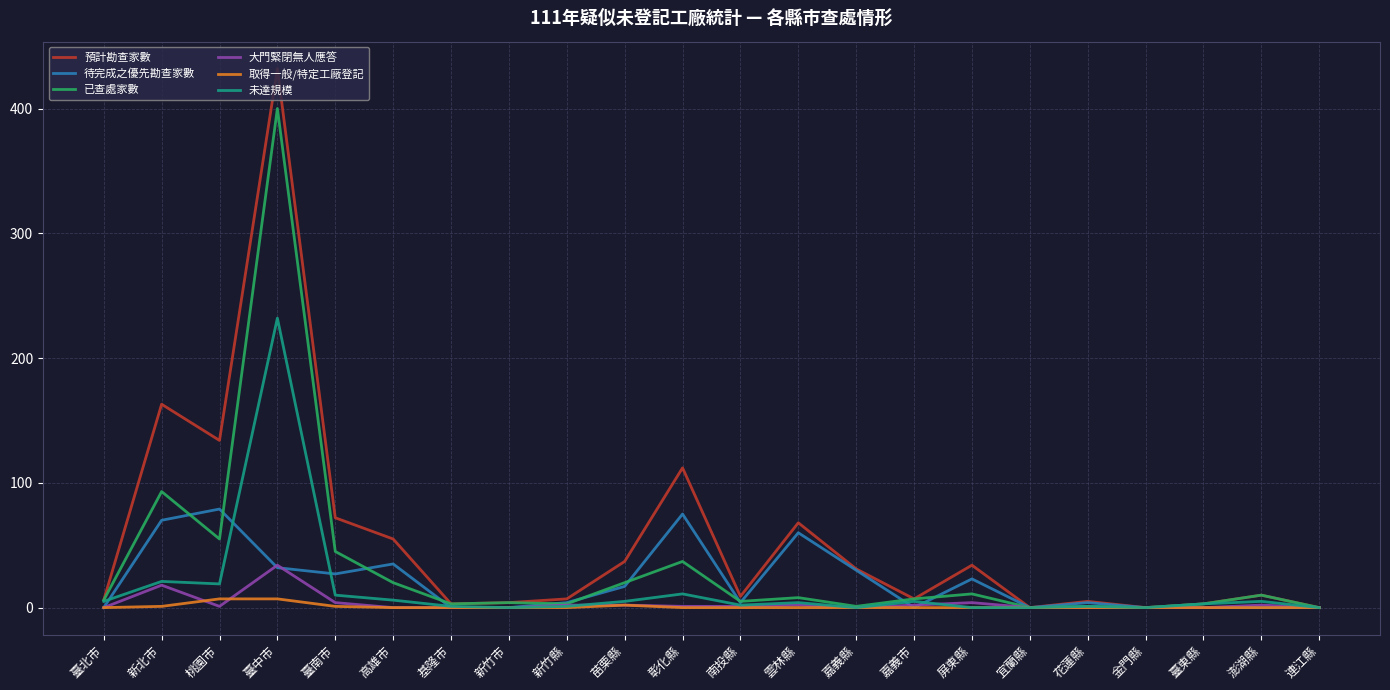

Rank the series by their maximum value, from highest to lowest.

預計勘查家數, 已查處家數, 未達規模, 待完成之優先勘查家數, 大門緊閉無人應答, 取得一般/特定工廠登記